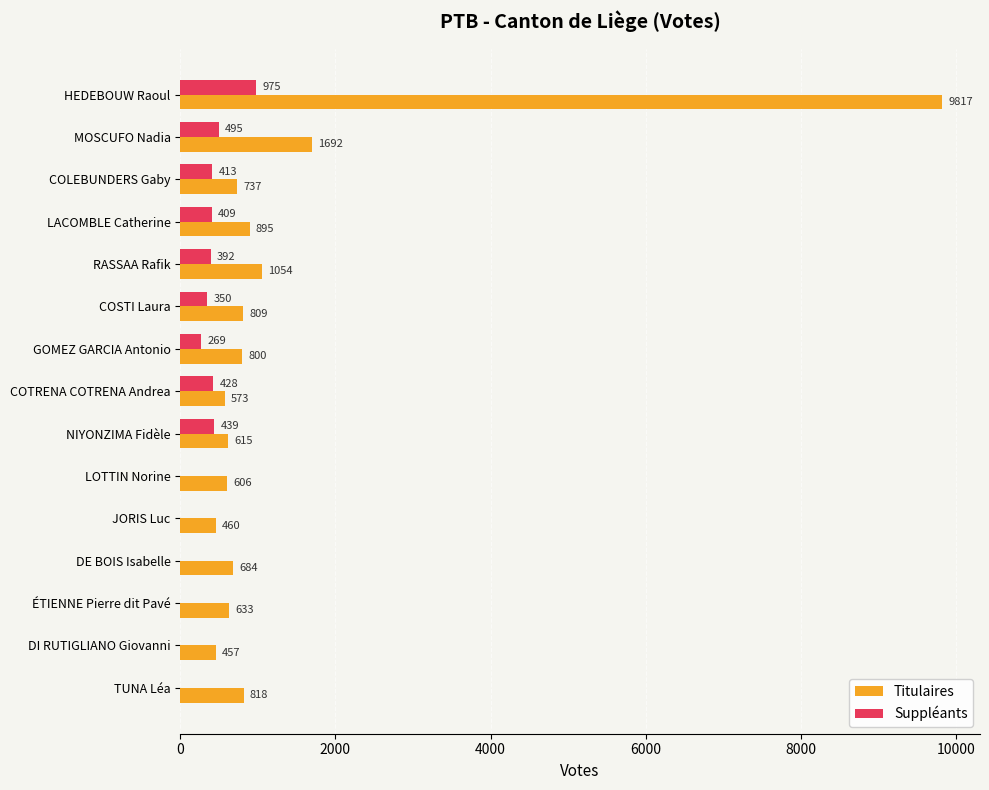

The Suppléants series shows 439 at NIYONZIMA Fidèle. True or false?

True